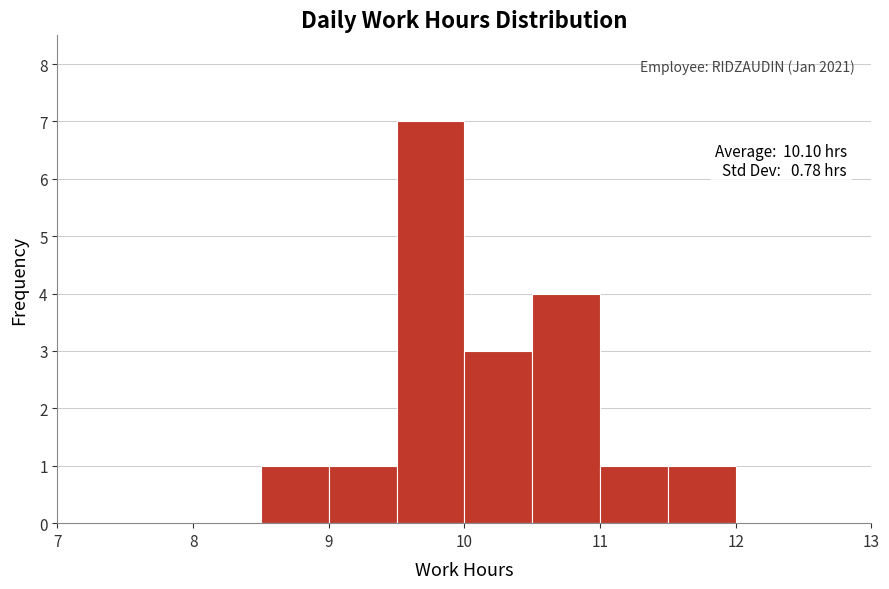

Over which range of the x-axis is the bar tallest?

9.5 to 10.0